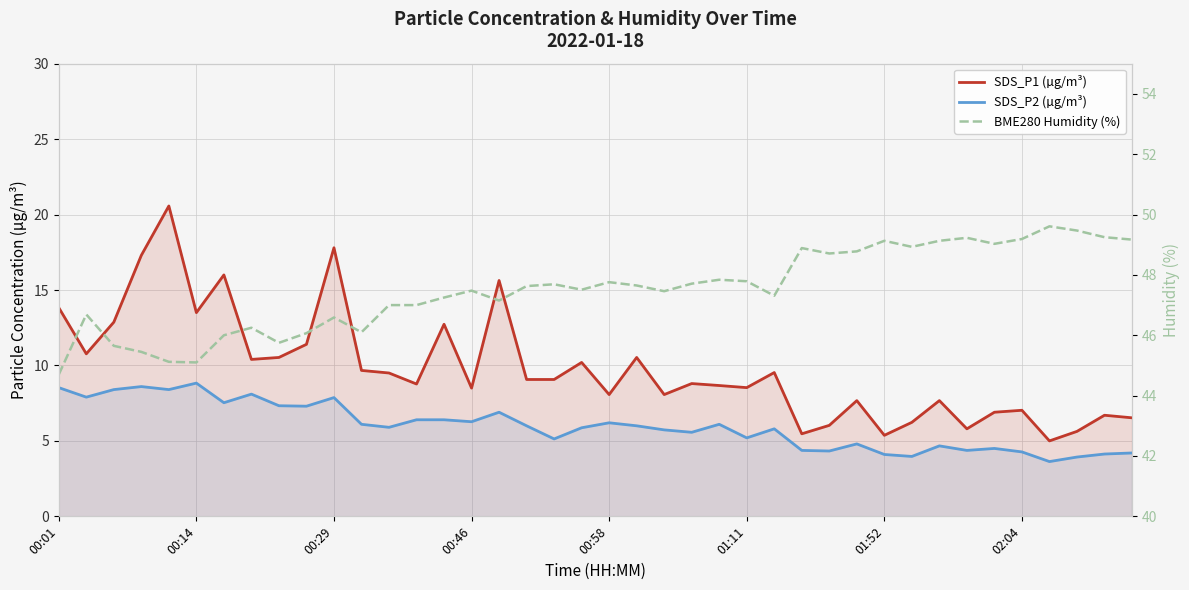

What is the difference between the SDS_P1 (µg/m³) values at 18 and 9?

2.3